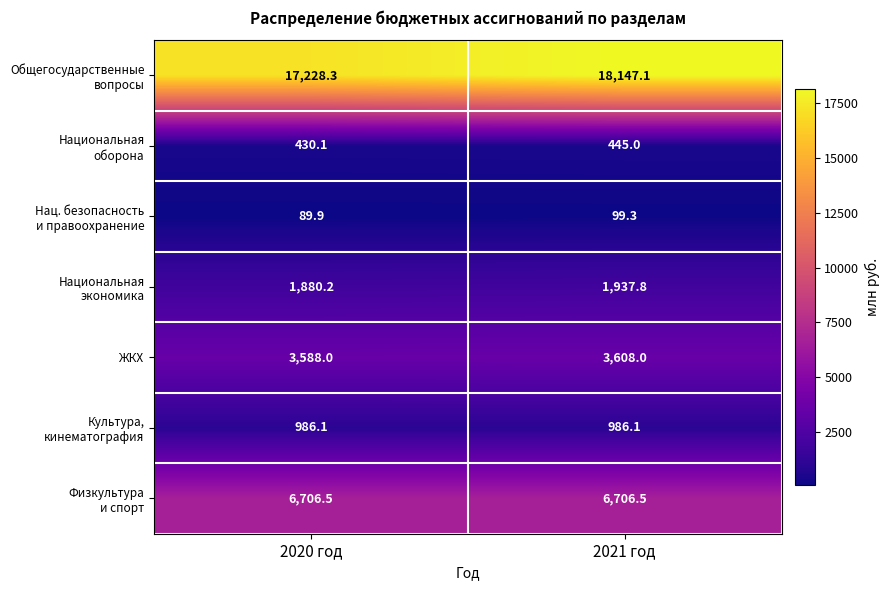

At which category does the chart reach its minimum across all series?

2020 год